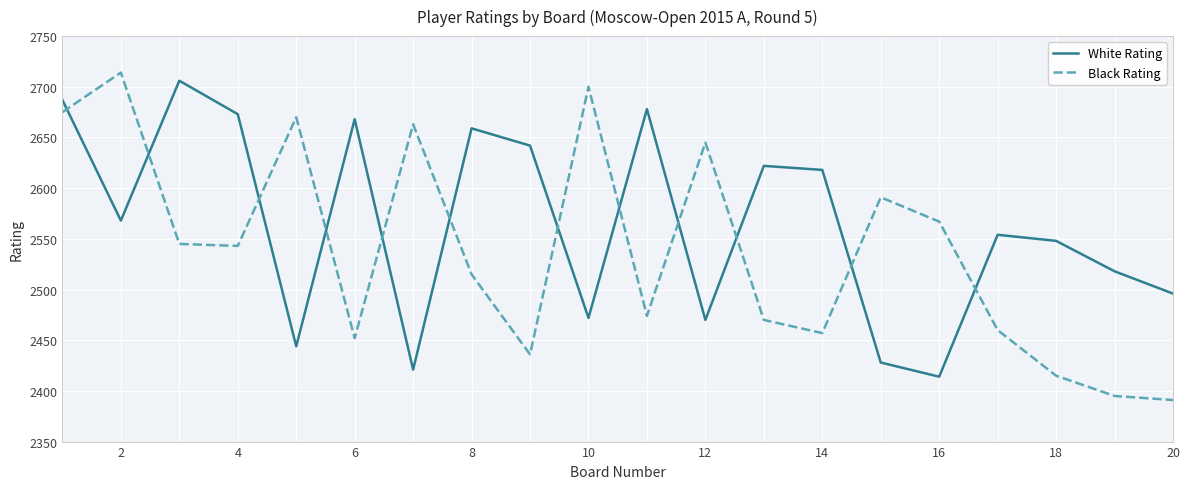

Which series has the largest total across all categories?

White Rating